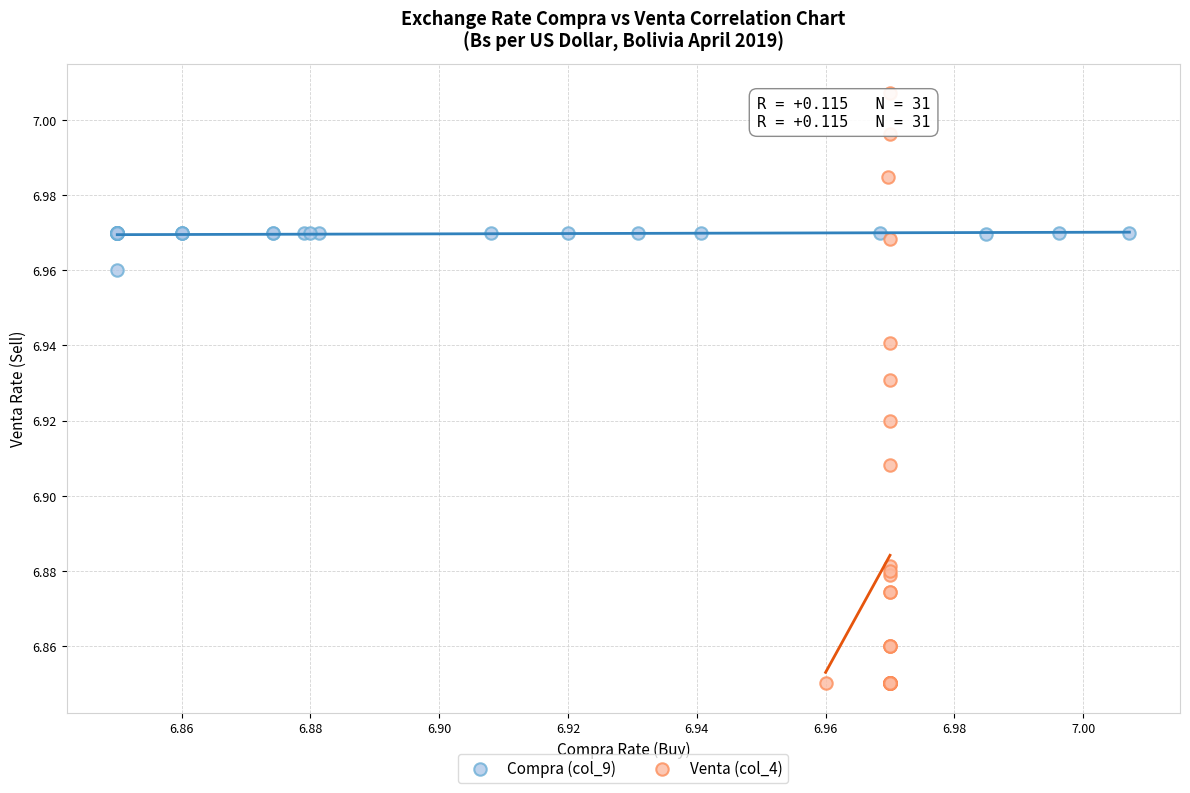

Which series reaches the minimum Y coordinate?

Venta (col_4)